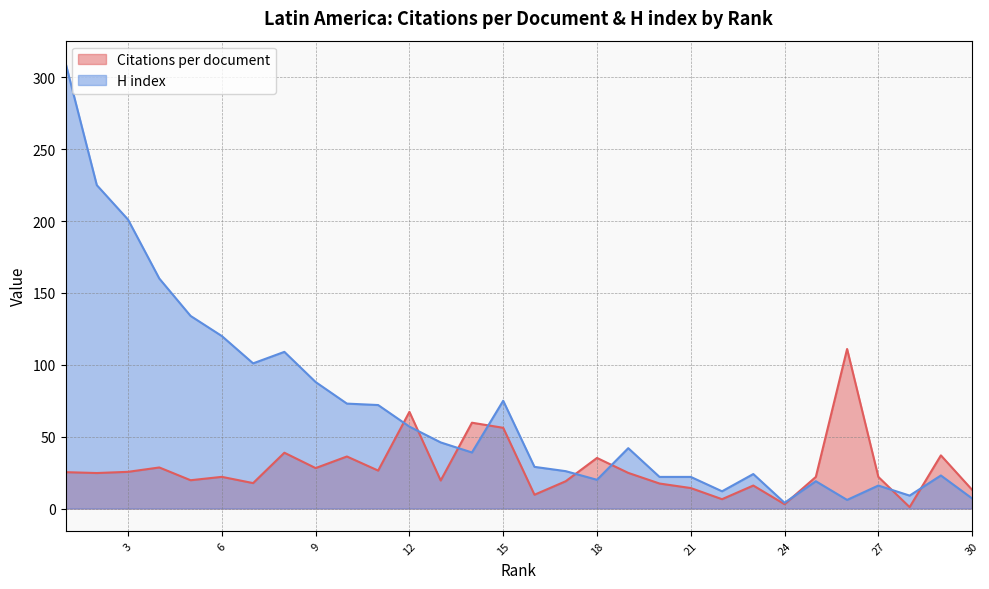

What is the difference between the maximum and minimum values in the Citations per document series?

110.0